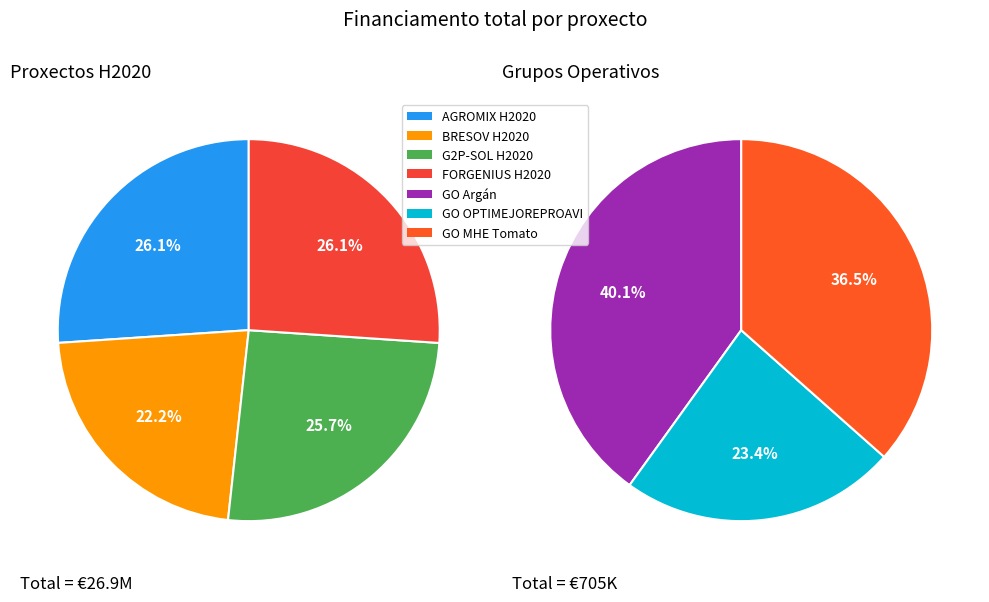

Rank the categories by value from highest to lowest.

FORGENIUS H2020, AGROMIX H2020, G2P-SOL H2020, BRESOV H2020, GO Argán, GO MHE Tomato, GO OPTIMEJOREPROAVI